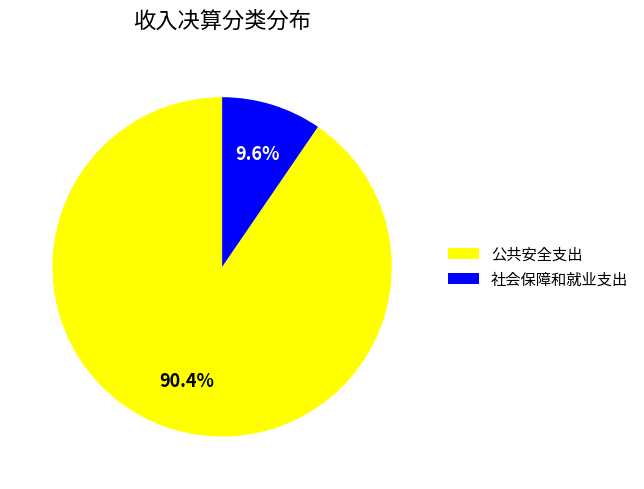

What is the smallest slice in the pie chart?

社会保障和就业支出